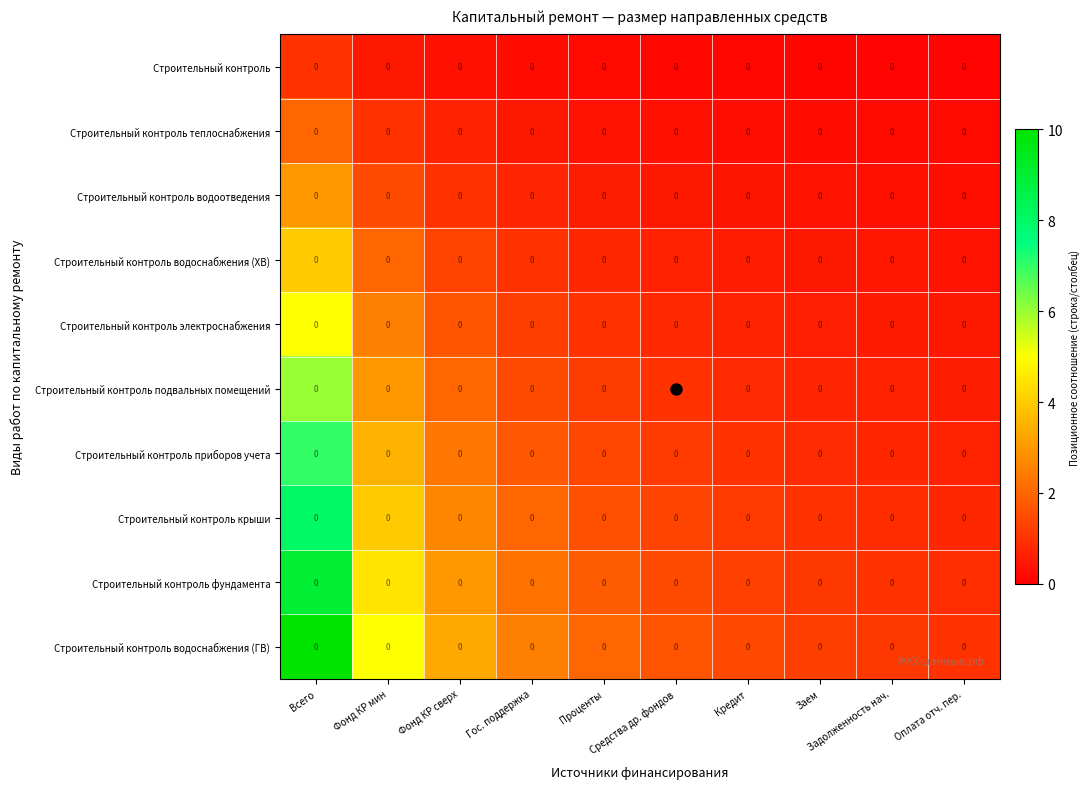

Where does the Строительный контроль фундамента series first go above 1?

Всего